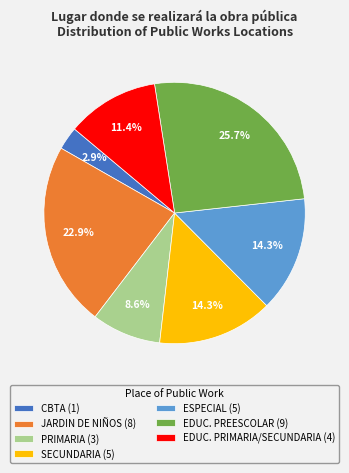

Count the number of slices in the pie.

7